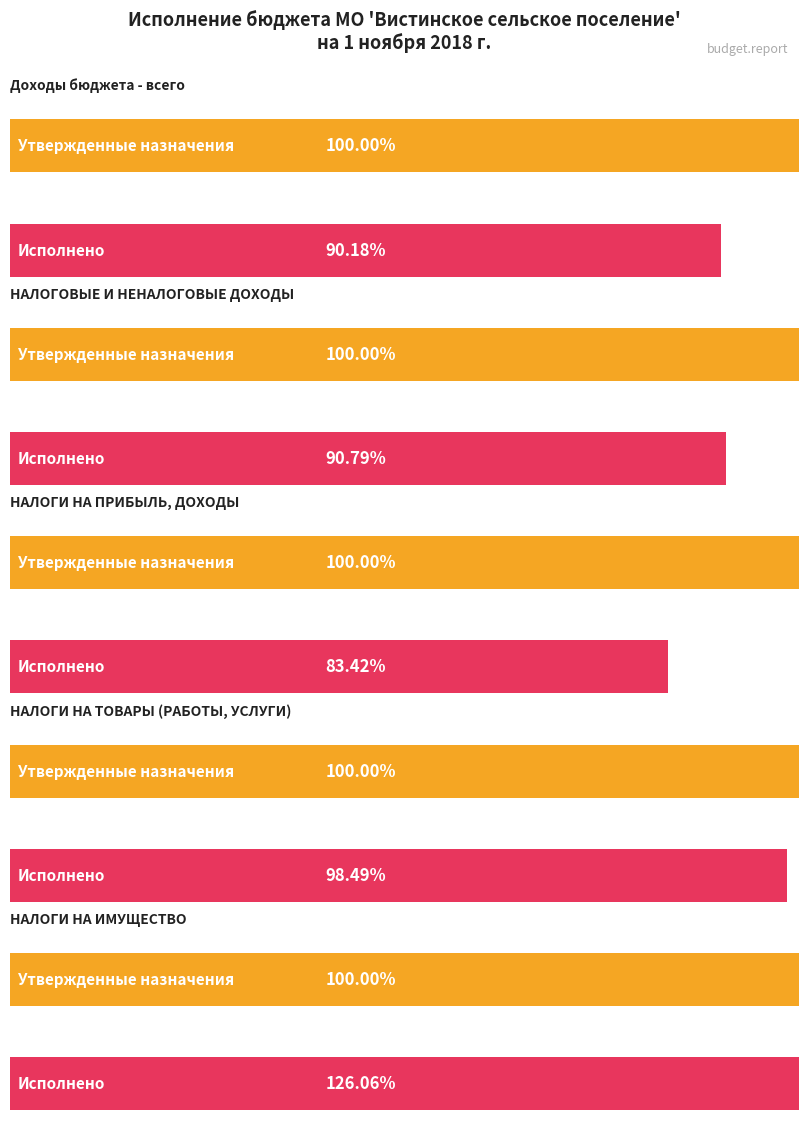

At Доходы бюджета - всего, list the series in order from smallest to largest.

Исполнено, Утвержденные бюджетные назначения